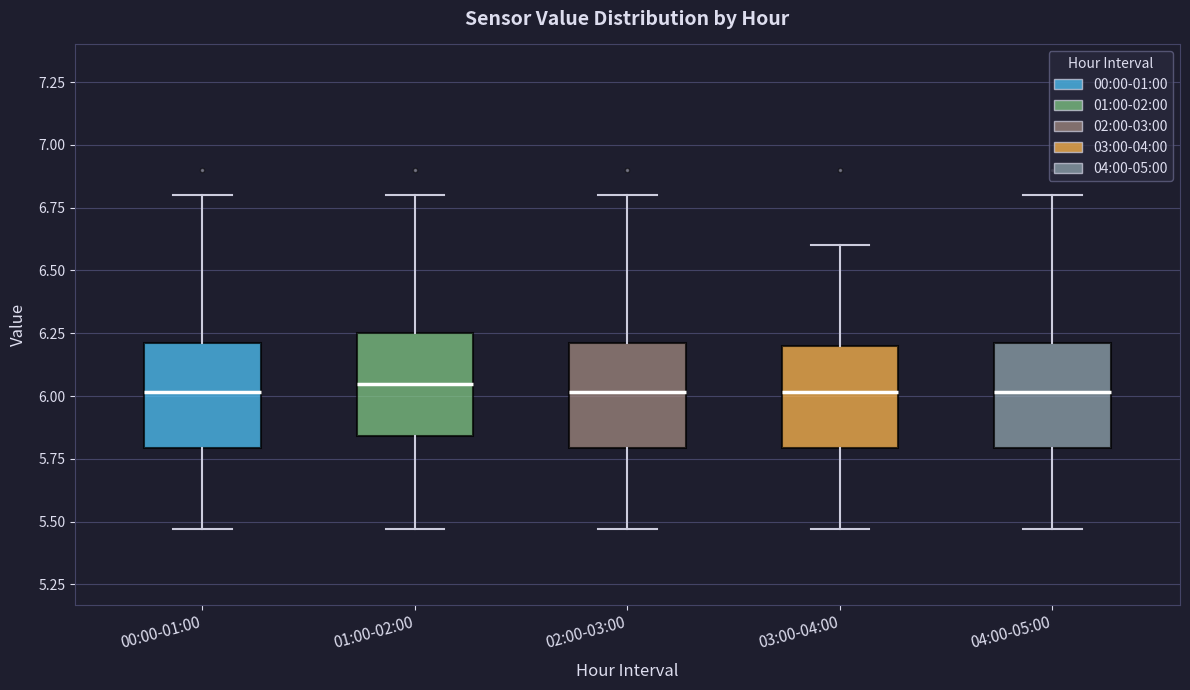

Reading left to right, read every box against the y-axis: the position of its median line, the range the box covers, and the ends of its whiskers. The values are not printed on the chart, so give them approximately, as read against the axis.

00:00-01:00: median 6.00, box 5.80 to 6.20, whiskers 5.45 to 6.80
01:00-02:00: median 6.05, box 5.85 to 6.25, whiskers 5.45 to 6.80
02:00-03:00: median 6.00, box 5.80 to 6.20, whiskers 5.45 to 6.80
03:00-04:00: median 6.00, box 5.80 to 6.20, whiskers 5.45 to 6.60
04:00-05:00: median 6.00, box 5.80 to 6.20, whiskers 5.45 to 6.80